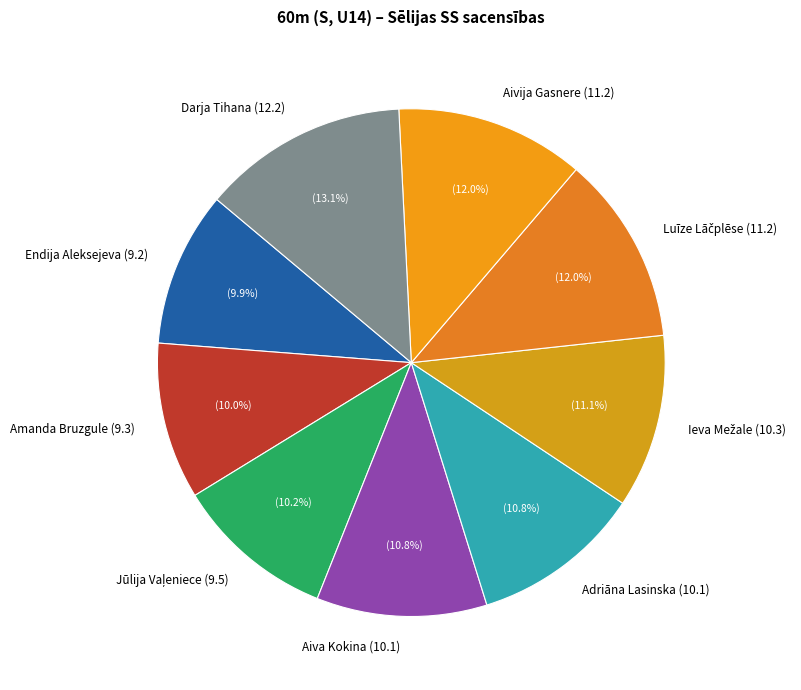

Is it true that Endija Aleksejeva (9.2) is 1% of the pie?

False